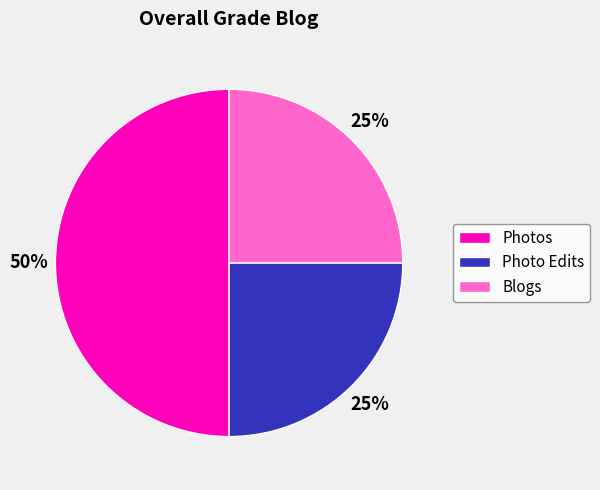

Is it true that Photo Edits is 16% of the pie?

False